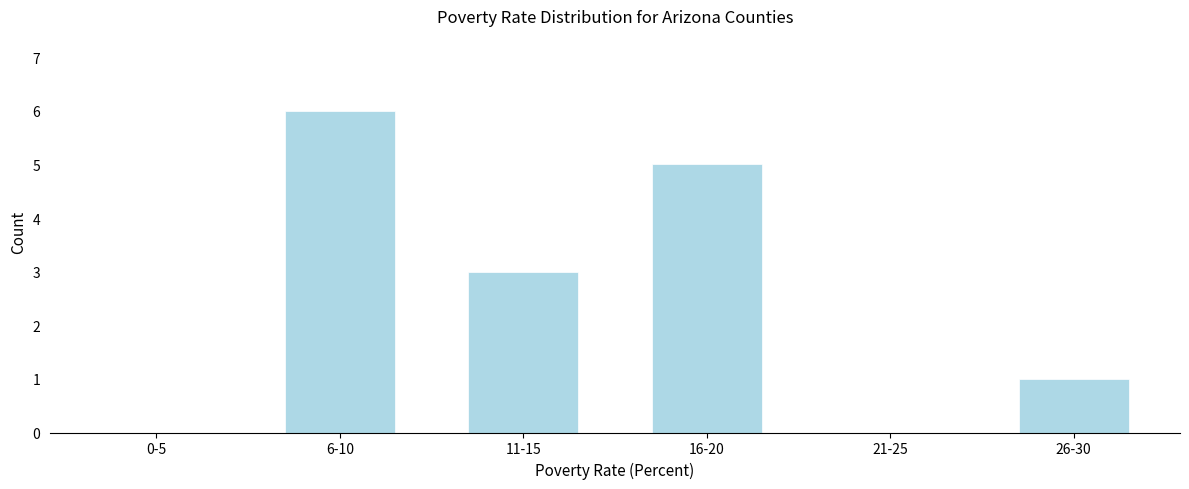

Reading right to left, extract all data points from this chart.

26-30=1	21-25=0	16-20=5	11-15=3	6-10=6	0-5=0